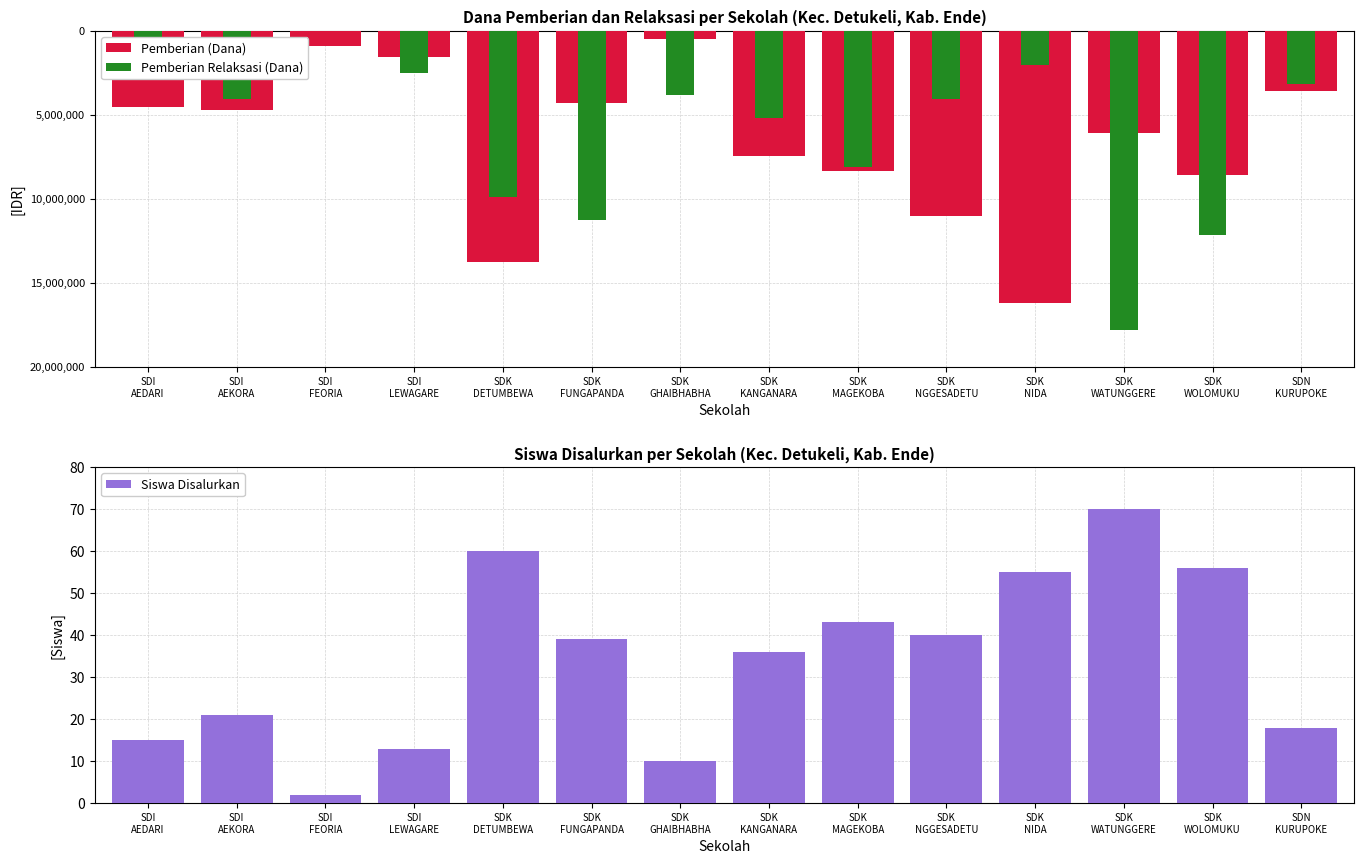

Reading left to right, extract all data points from this chart.

Pemberian (Dana): SDI
AEDARI=-4500000	SDI
AEKORA=-4725000	SDI
FEORIA=-900000	SDI
LEWAGARE=-1575000	SDK
DETUMBEWA=-13725000	SDK
FUNGAPANDA=-4275000	SDK
GHAIBHABHA=-450000	SDK
KANGANARA=-7425000	SDK
MAGEKOBA=-8325000	SDK
NGGESADETU=-11025000	SDK
NIDA=-16200000	SDK
WATUNGGERE=-6075000	SDK
WOLOMUKU=-8550000	SDN
KURUPOKE=-3600000
Pemberian Relaksasi (Dana): SDI
AEDARI=-1800000	SDI
AEKORA=-4050000	SDI
FEORIA=0	SDI
LEWAGARE=-2475000	SDK
DETUMBEWA=-9900000	SDK
FUNGAPANDA=-11250000	SDK
GHAIBHABHA=-3825000	SDK
KANGANARA=-5175000	SDK
MAGEKOBA=-8100000	SDK
NGGESADETU=-4050000	SDK
NIDA=-2025000	SDK
WATUNGGERE=-17775000	SDK
WOLOMUKU=-12150000	SDN
KURUPOKE=-3150000
Siswa Disalurkan: SDI
AEDARI=15	SDI
AEKORA=21	SDI
FEORIA=2	SDI
LEWAGARE=13	SDK
DETUMBEWA=60	SDK
FUNGAPANDA=39	SDK
GHAIBHABHA=10	SDK
KANGANARA=36	SDK
MAGEKOBA=43	SDK
NGGESADETU=40	SDK
NIDA=55	SDK
WATUNGGERE=70	SDK
WOLOMUKU=56	SDN
KURUPOKE=18